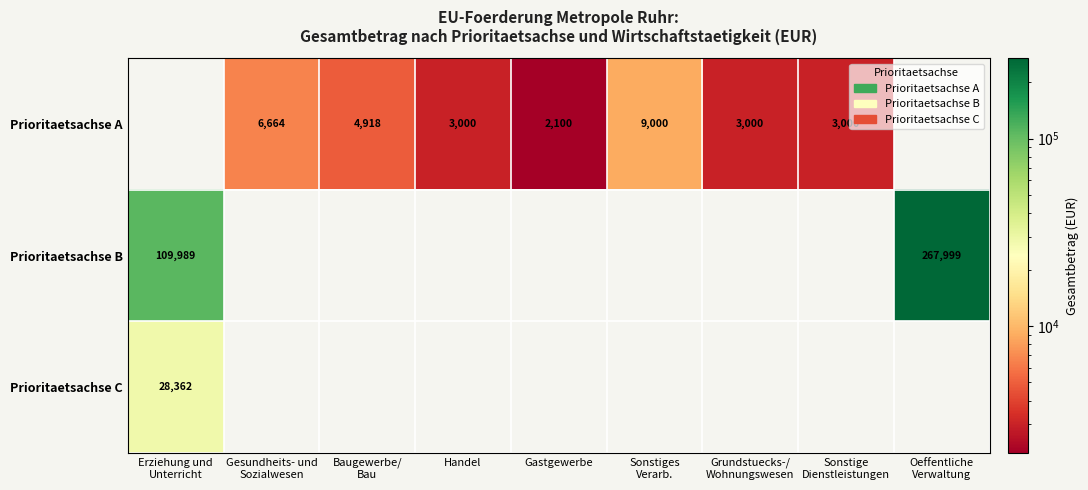

Is it true that Prioritaetsachse A equals 2100 at Gastgewerbe?

True